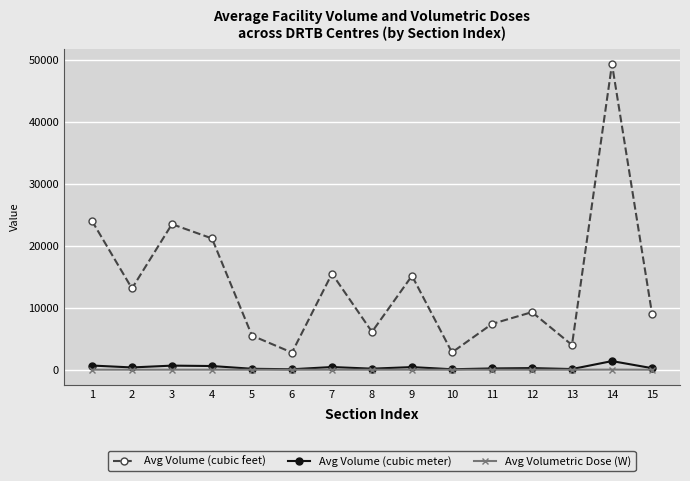

How many lines are shown in the chart?

3